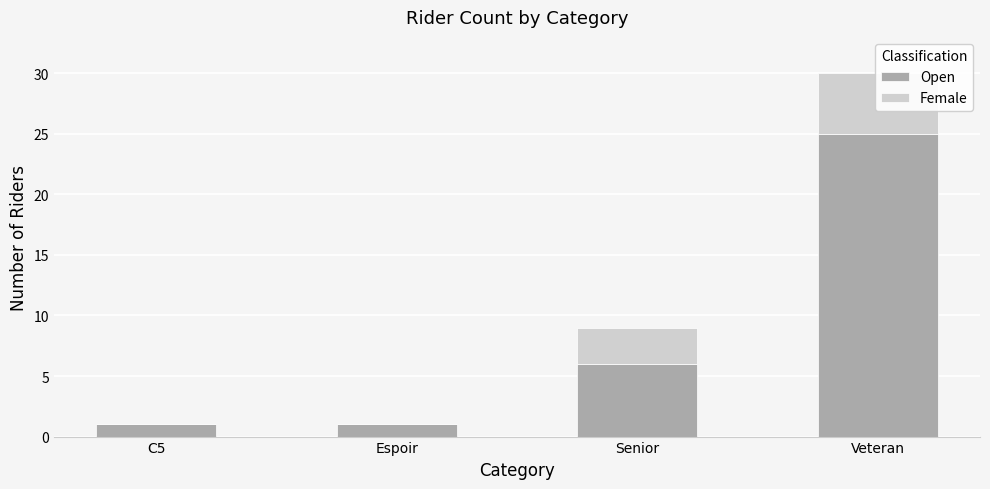

Reading left to right, what are all the values shown in this chart?

Open: 1	1	6	25
Female: 0	0	3	5